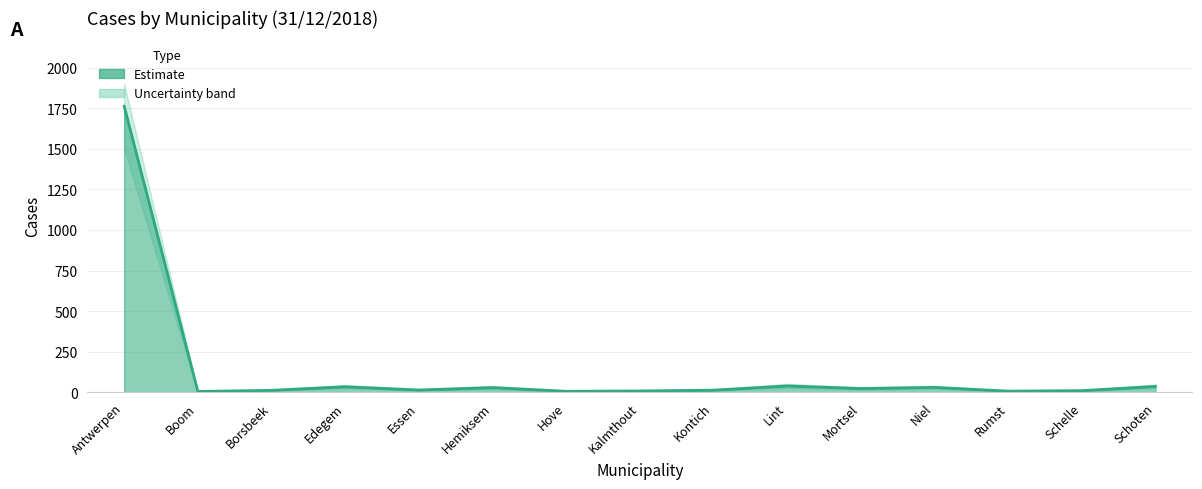

Where is the first local maximum?

Edegem